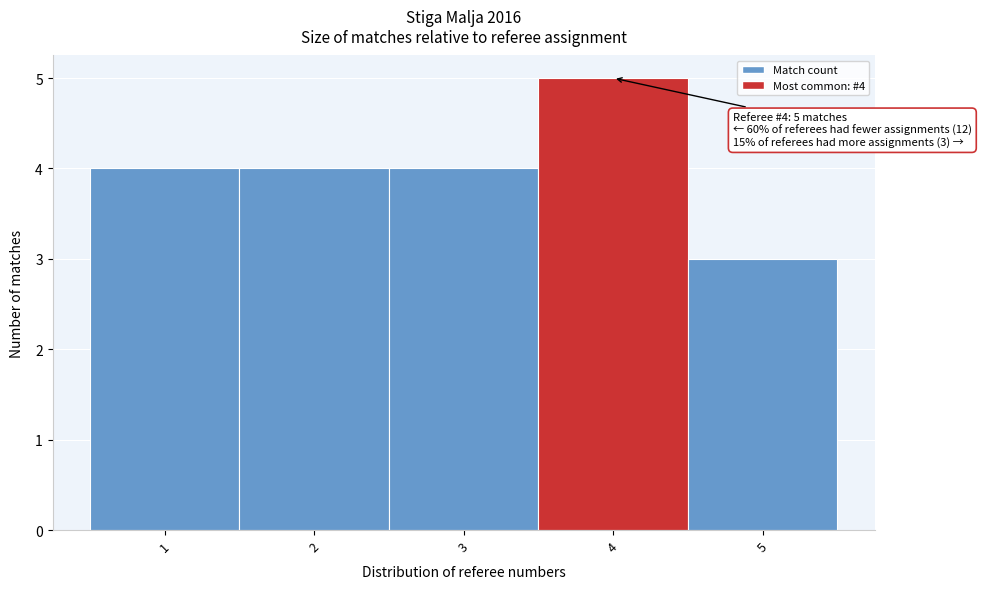

Over which range of the x-axis is the bar tallest?

3.5 to 4.5